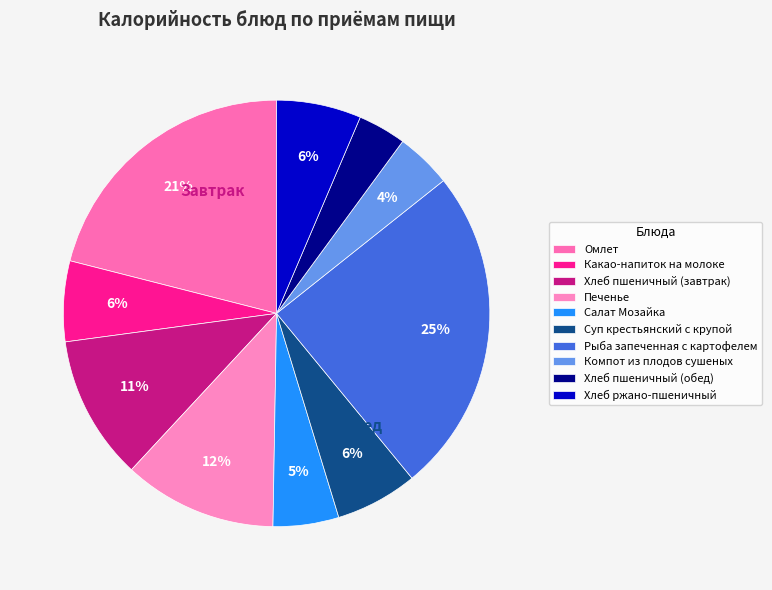

How many segments does this pie chart have?

10